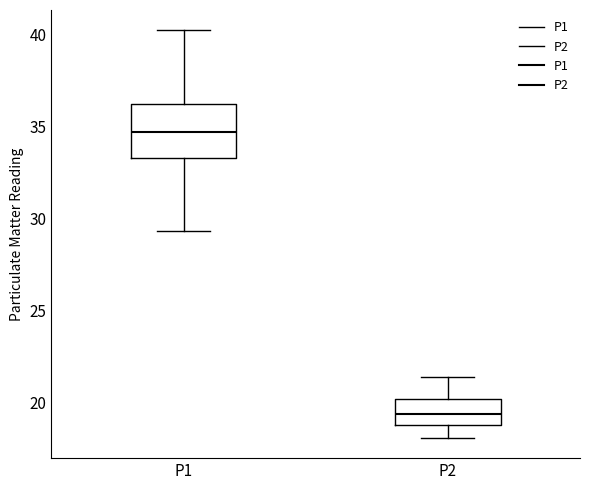

Which box's median line is the highest?

P1